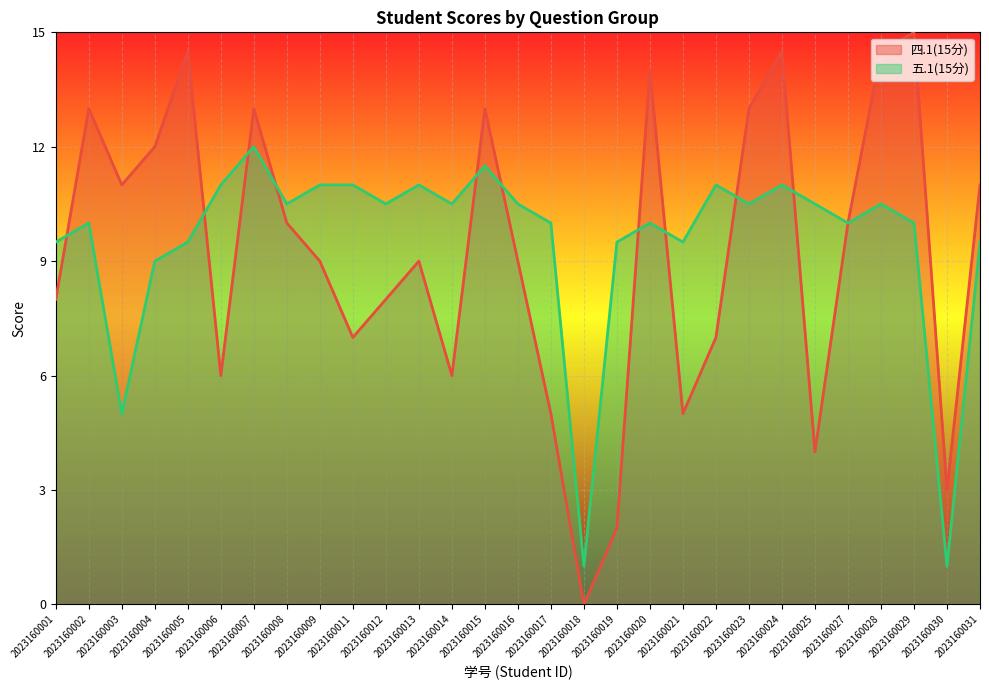

The value of 四.1(15分) at 2023160020 is 14.0. True or false?

True